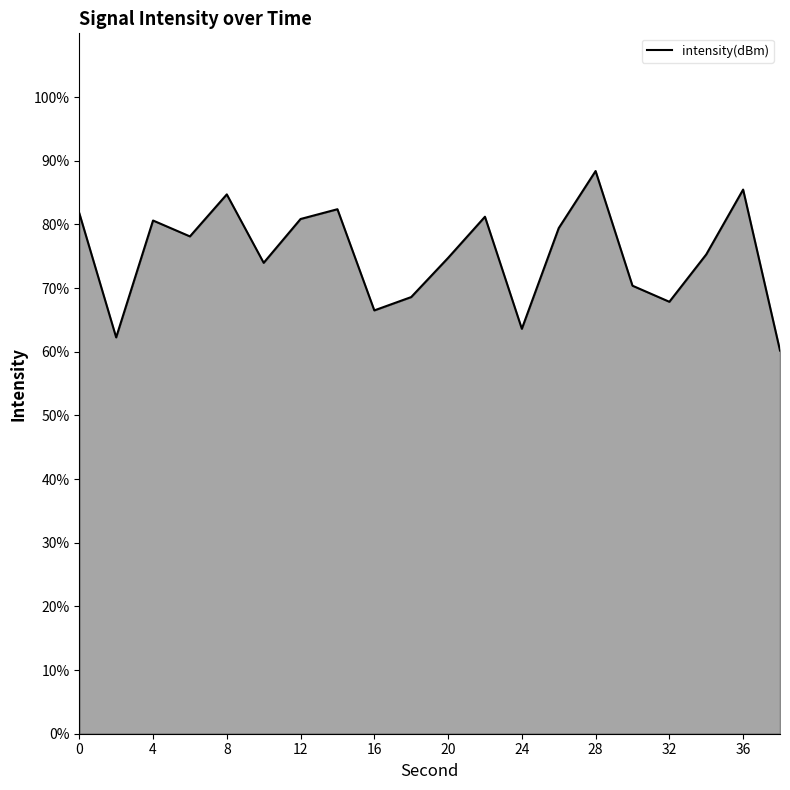

The chart shows a value of 115.4 at 28. True or false?

False